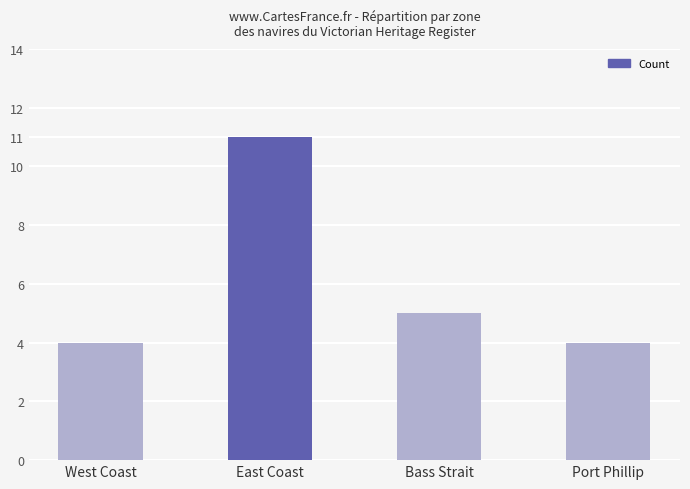

What is the greatest value displayed?

11